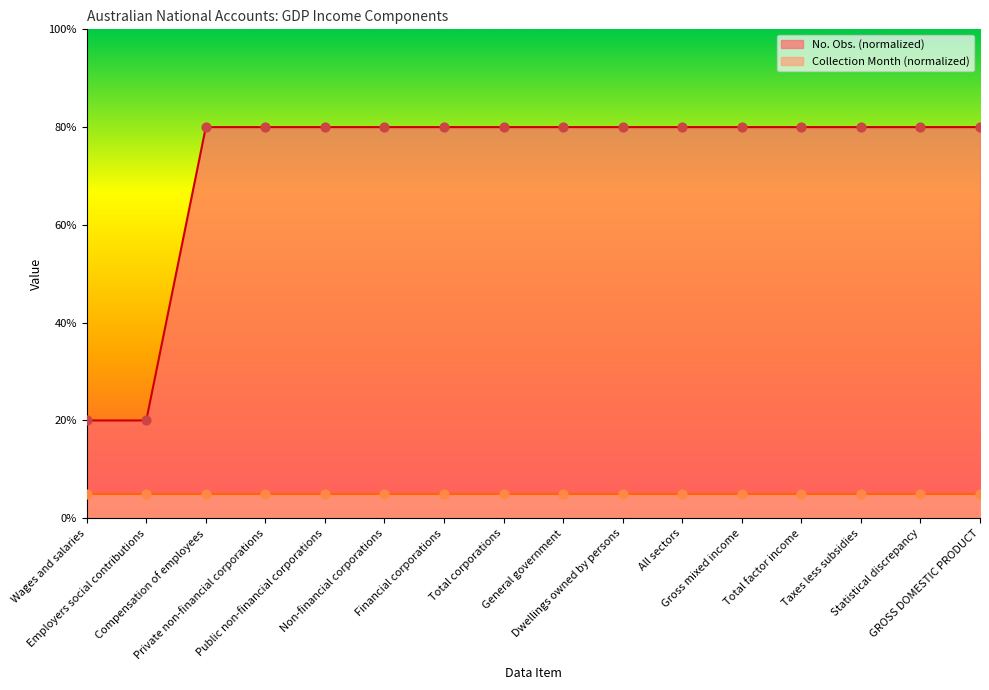

Between Wages and salaries and Taxes less subsidies, which is larger?

Taxes less subsidies